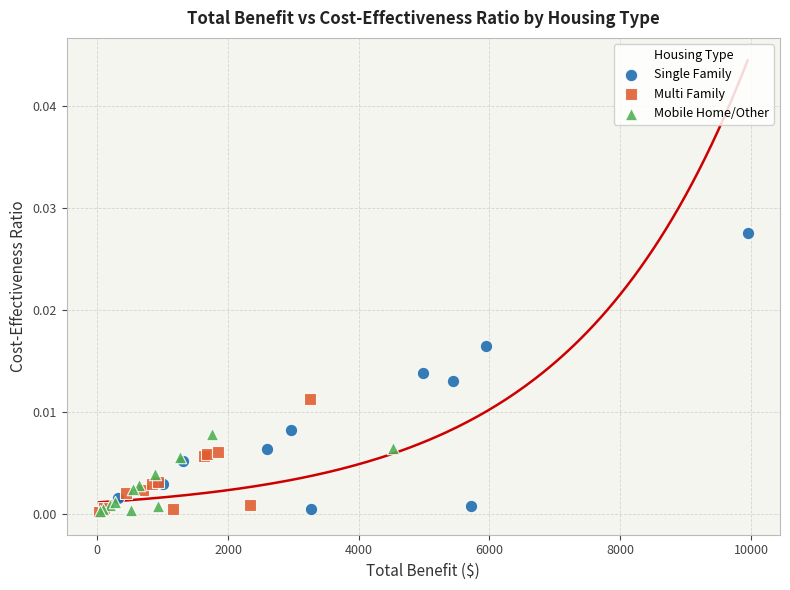

Which series reaches the maximum Y coordinate?

Single Family